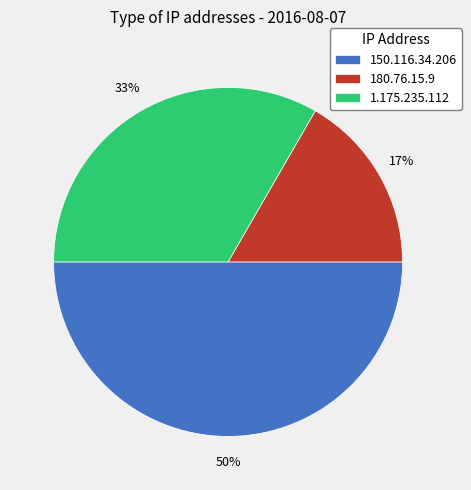

How many slices are in this pie chart?

3